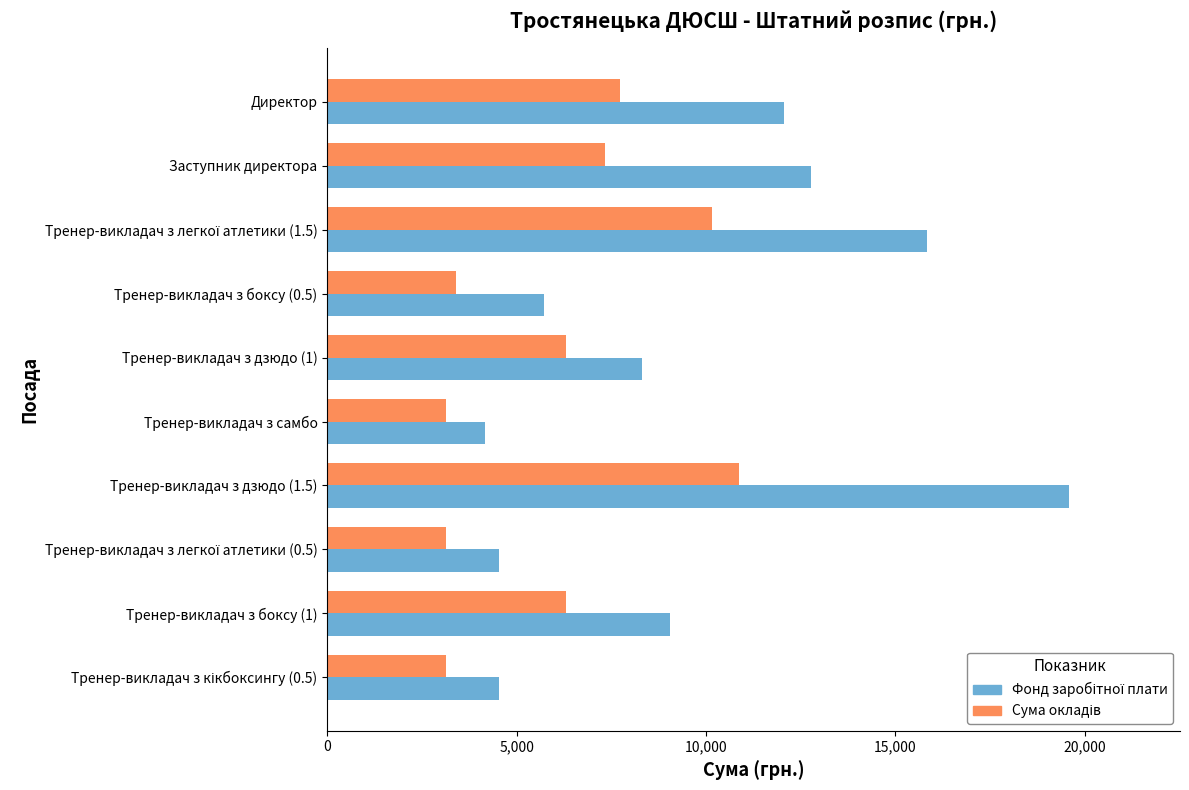

At how many categories does at least one series exceed 10609?

4